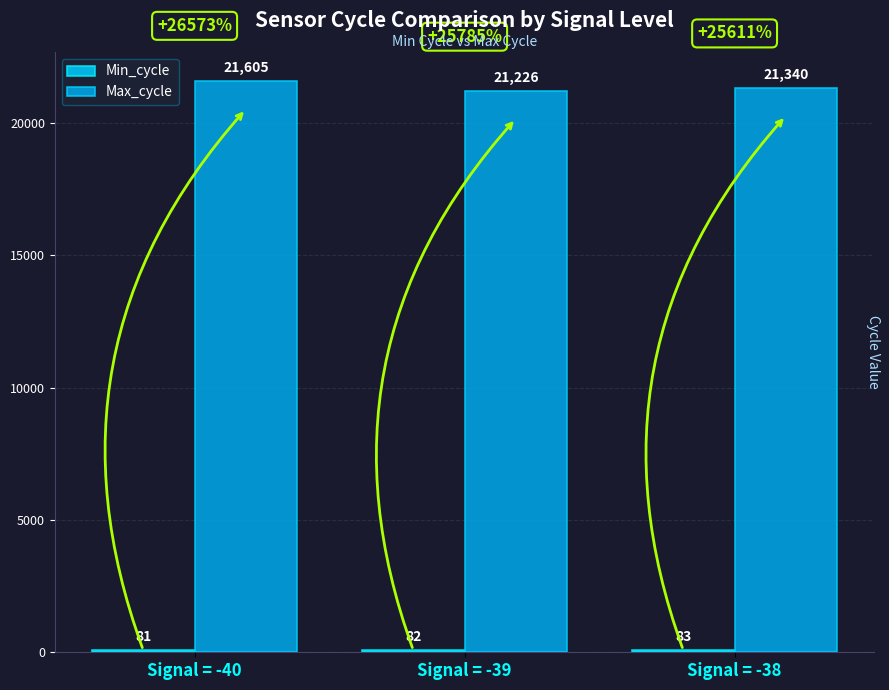

Does the chart contain any negative values?

No